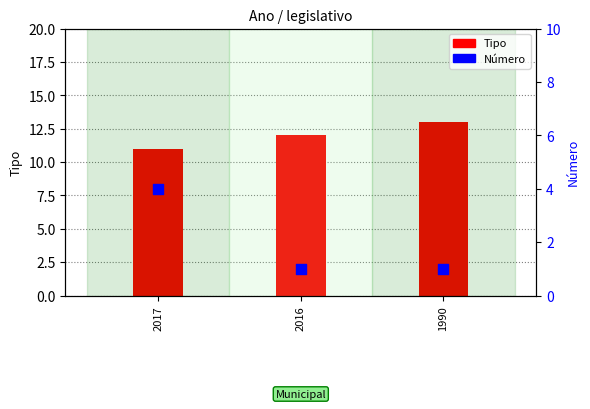

At how many categories does at least one series exceed 10?

3